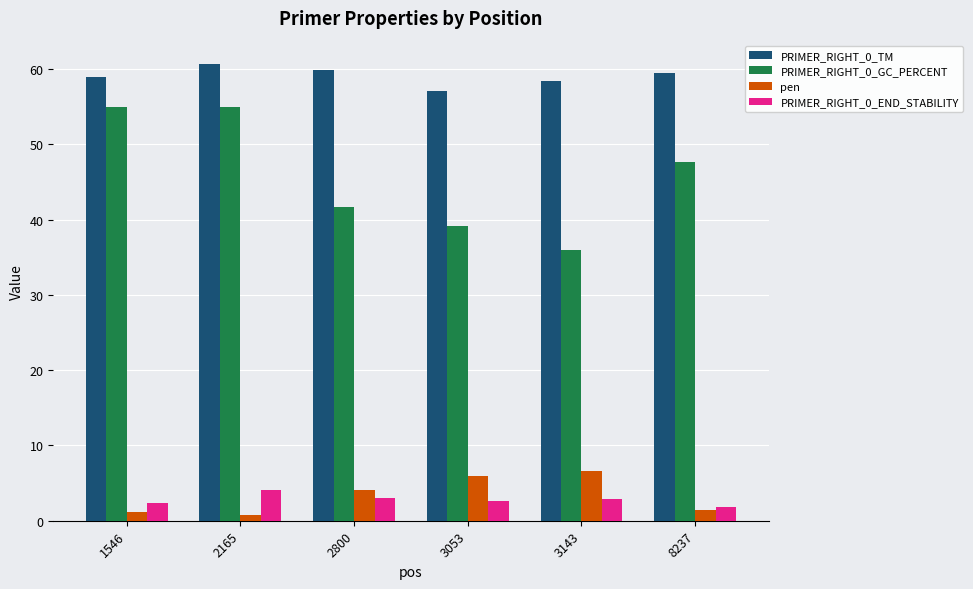

Which series has the largest total across all categories?

PRIMER_RIGHT_0_TM